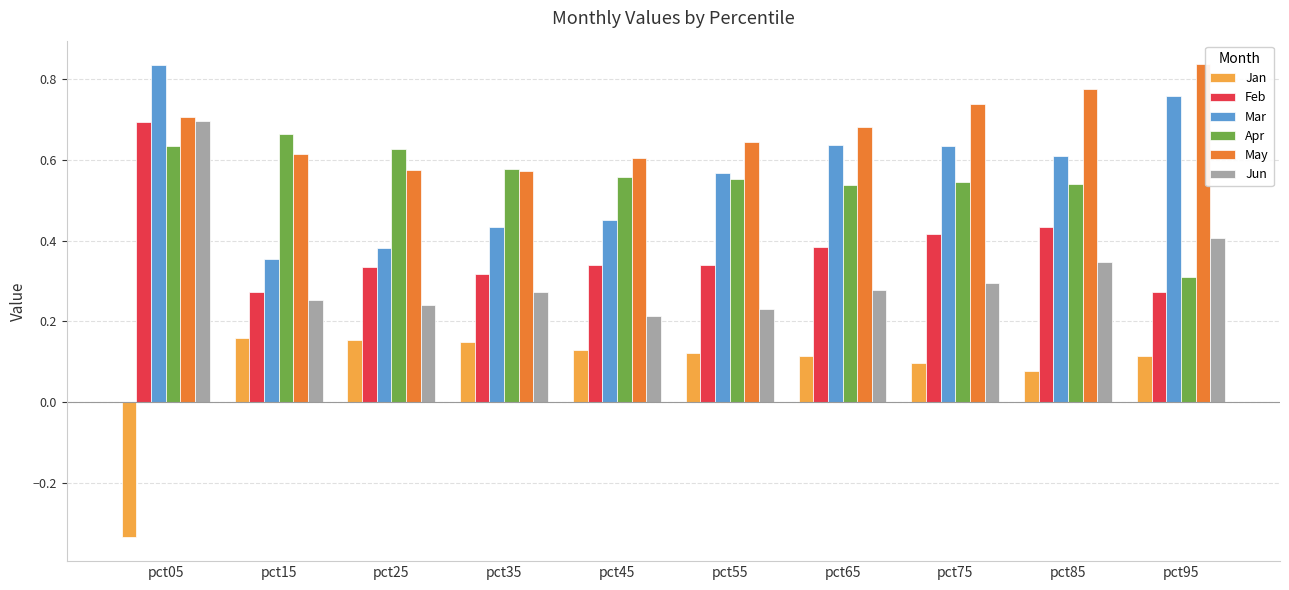

At which label does Mar reach its peak?

pct05